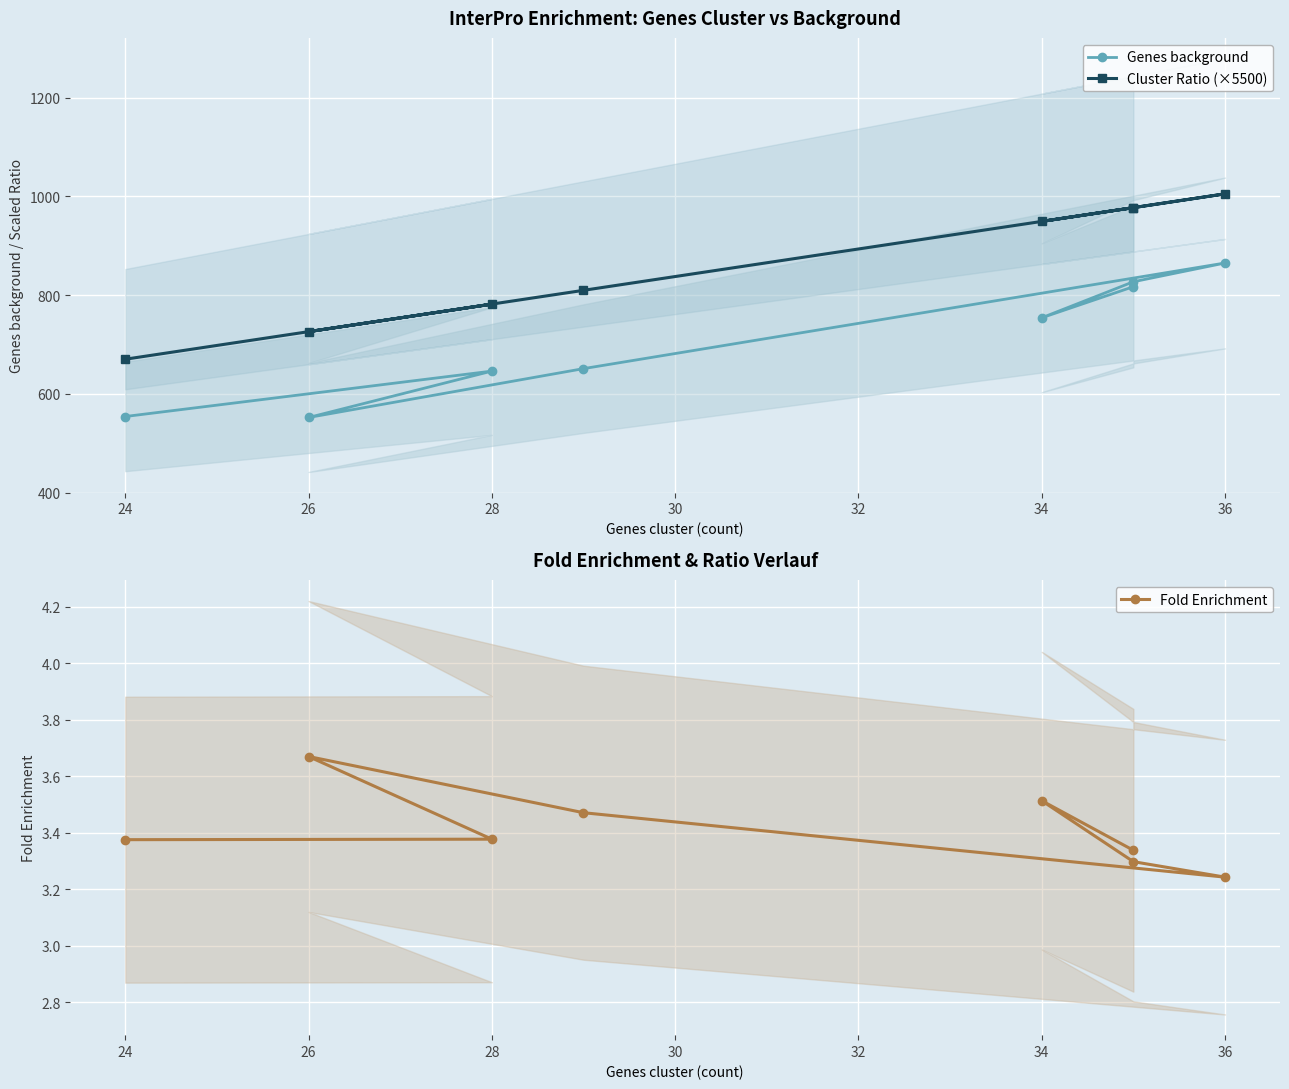

What is the sum of all Genes background values?

5666.0